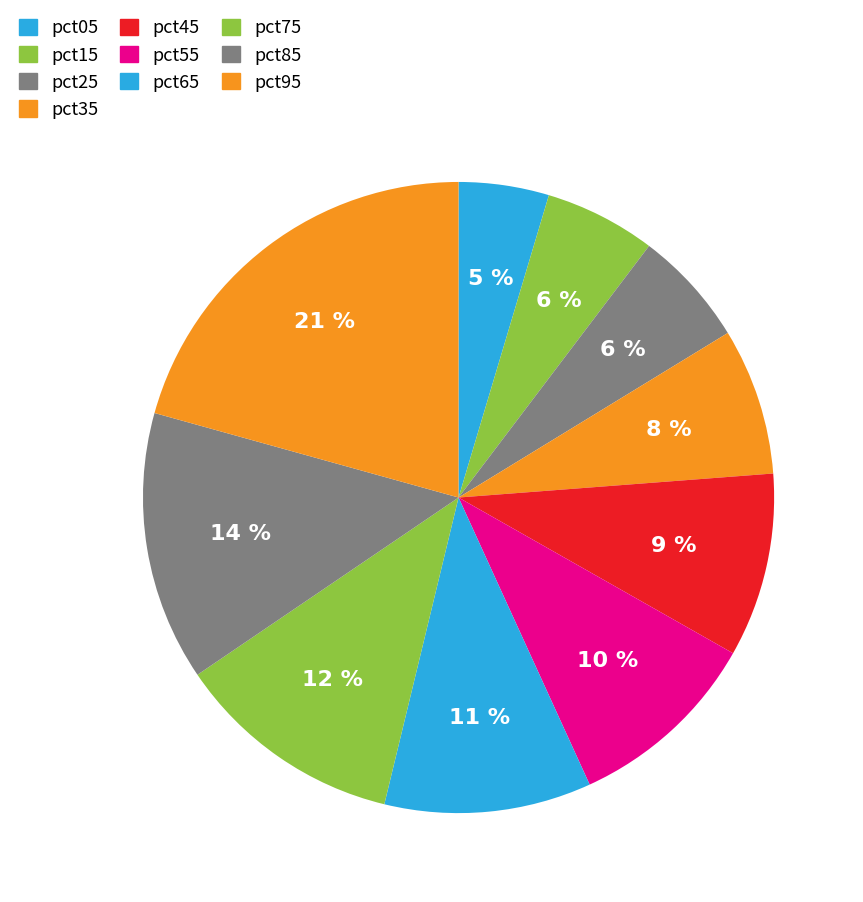

To the nearest percent, what portion does pct35 represent?

8%